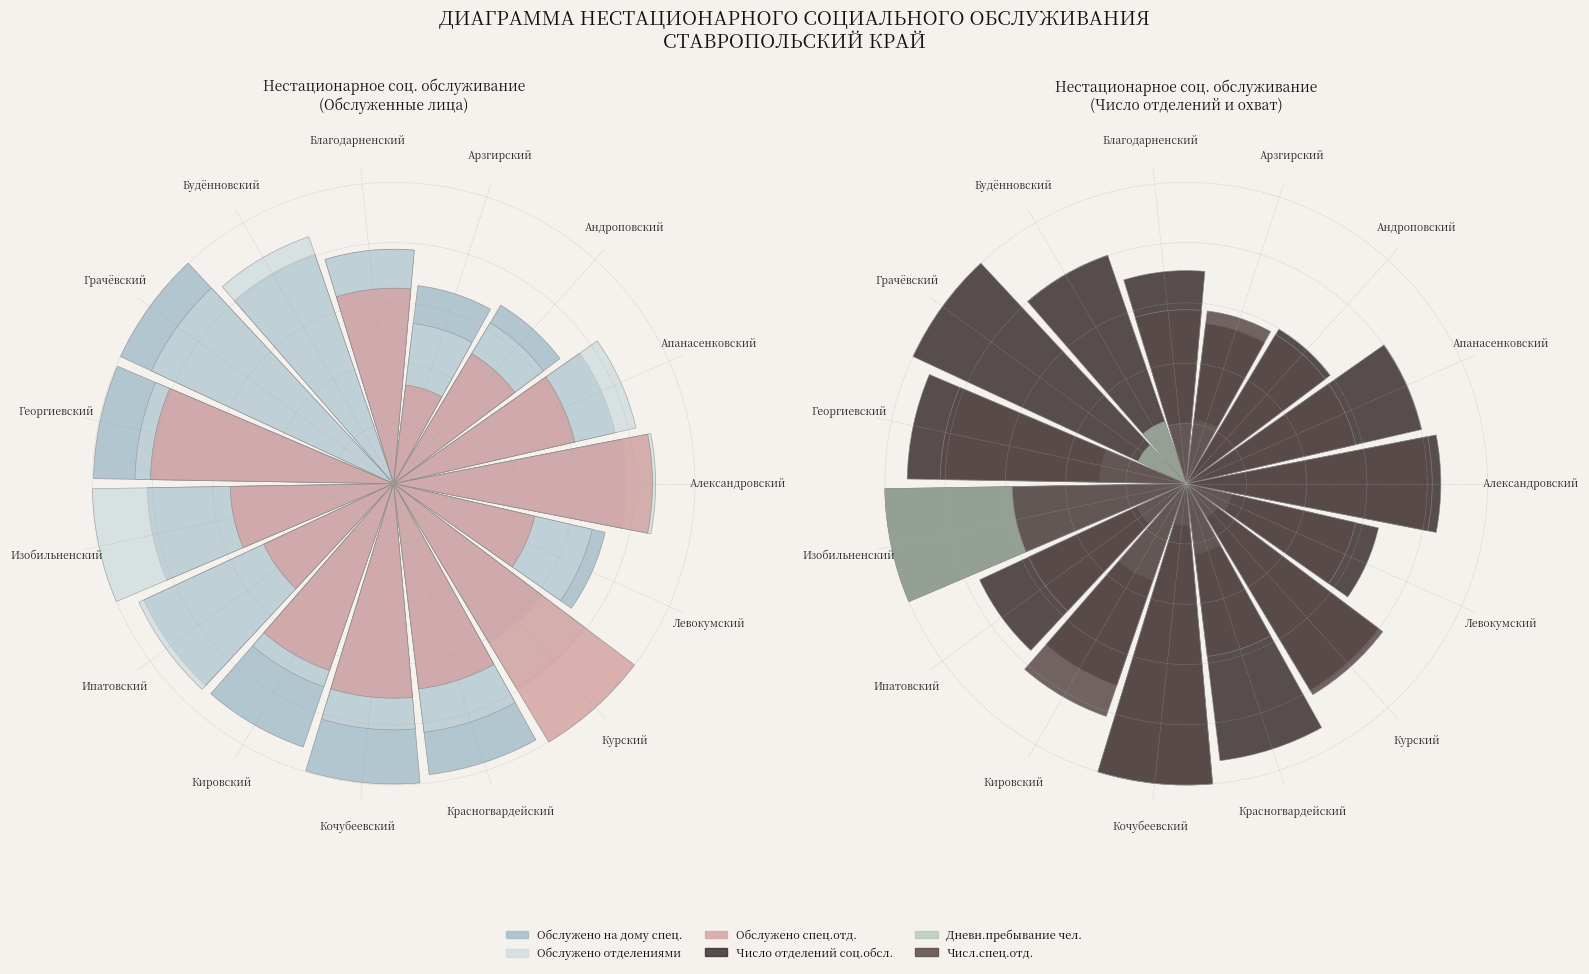

What is the average value of the Число отделений соц.обсл. series?

0.8